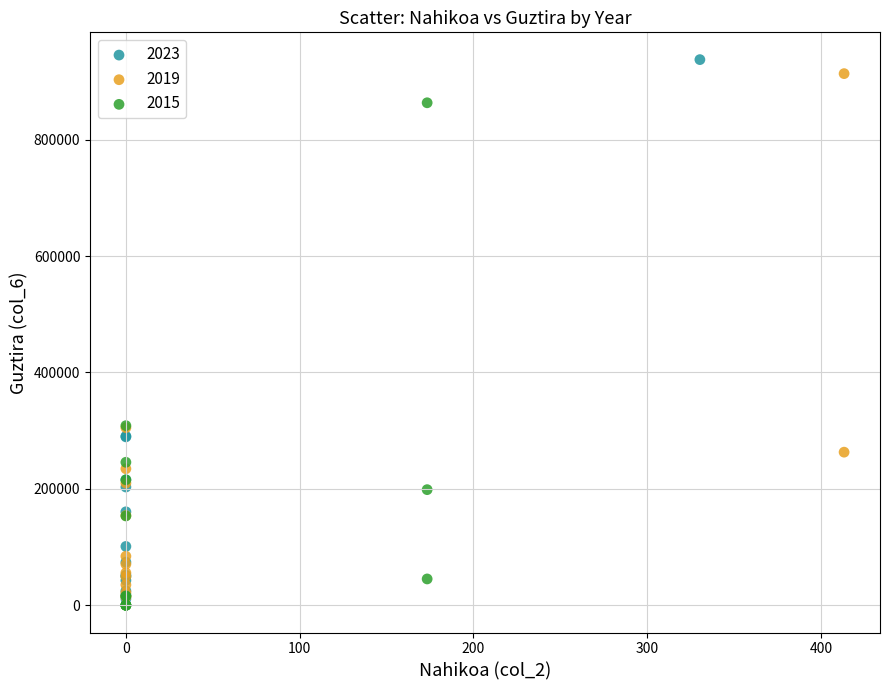

Which series has the largest Y range (max minus min)?

2023